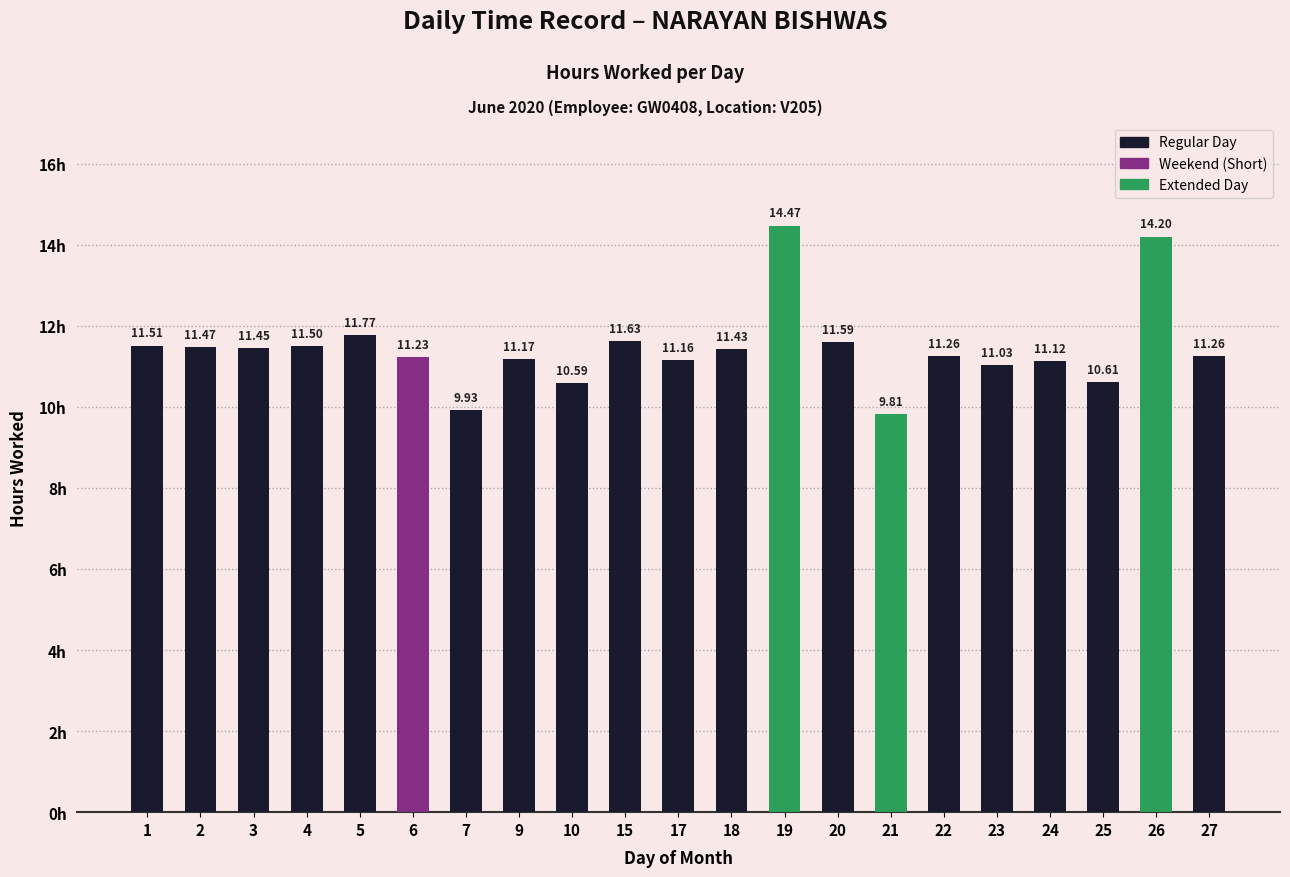

Which has a higher value, 2 or 19?

19